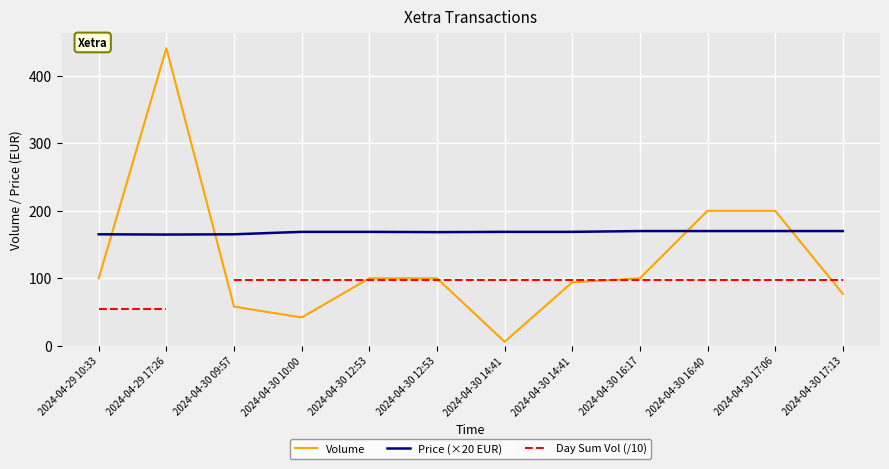

How many times do Price and Volume cross each other?

4